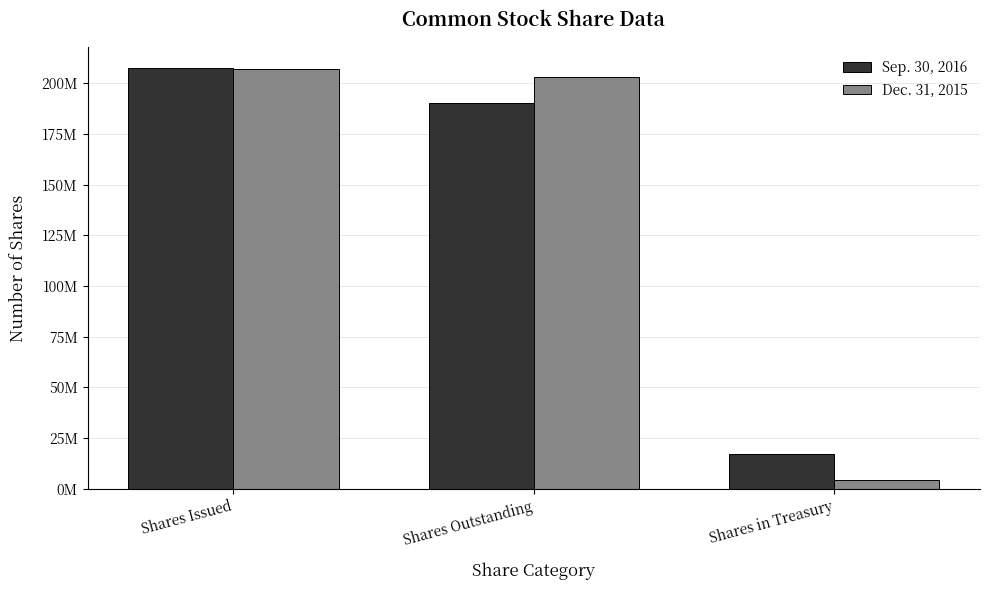

The value of Dec. 31, 2015 at Shares Issued is 68849500. True or false?

False